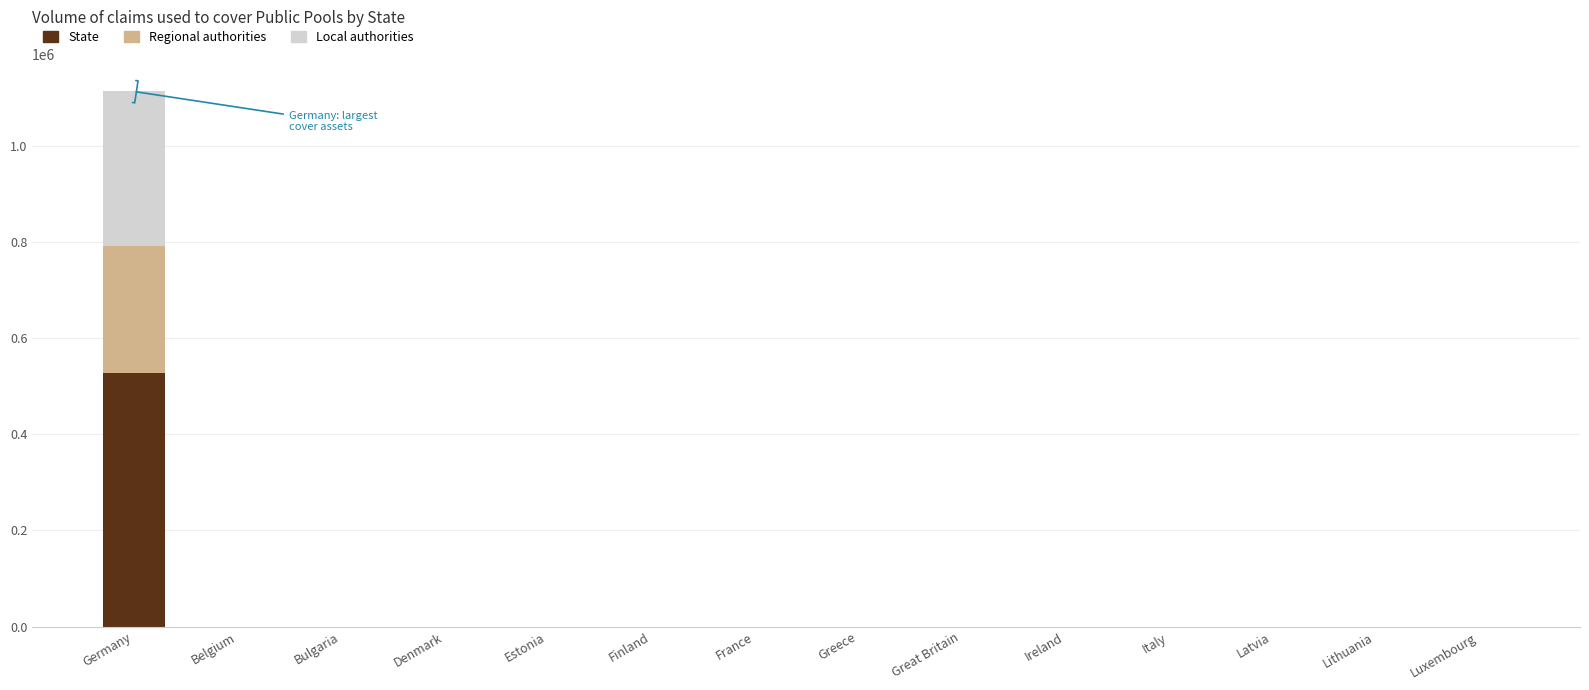

At which category is the sum across all series the highest?

Germany